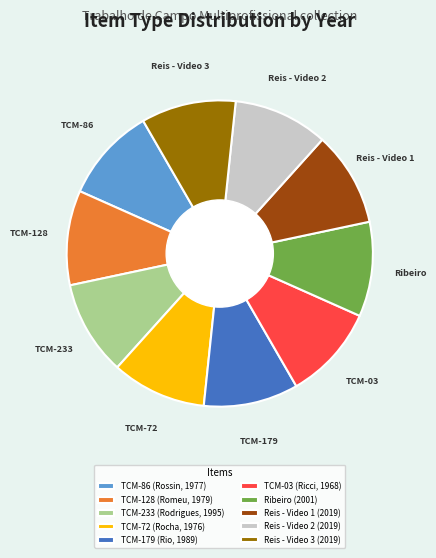

Approximately how many times larger is the value at TCM-03 (Ricci, 1968) compared to TCM-233 (Rodrigues, 1995)?

1.0